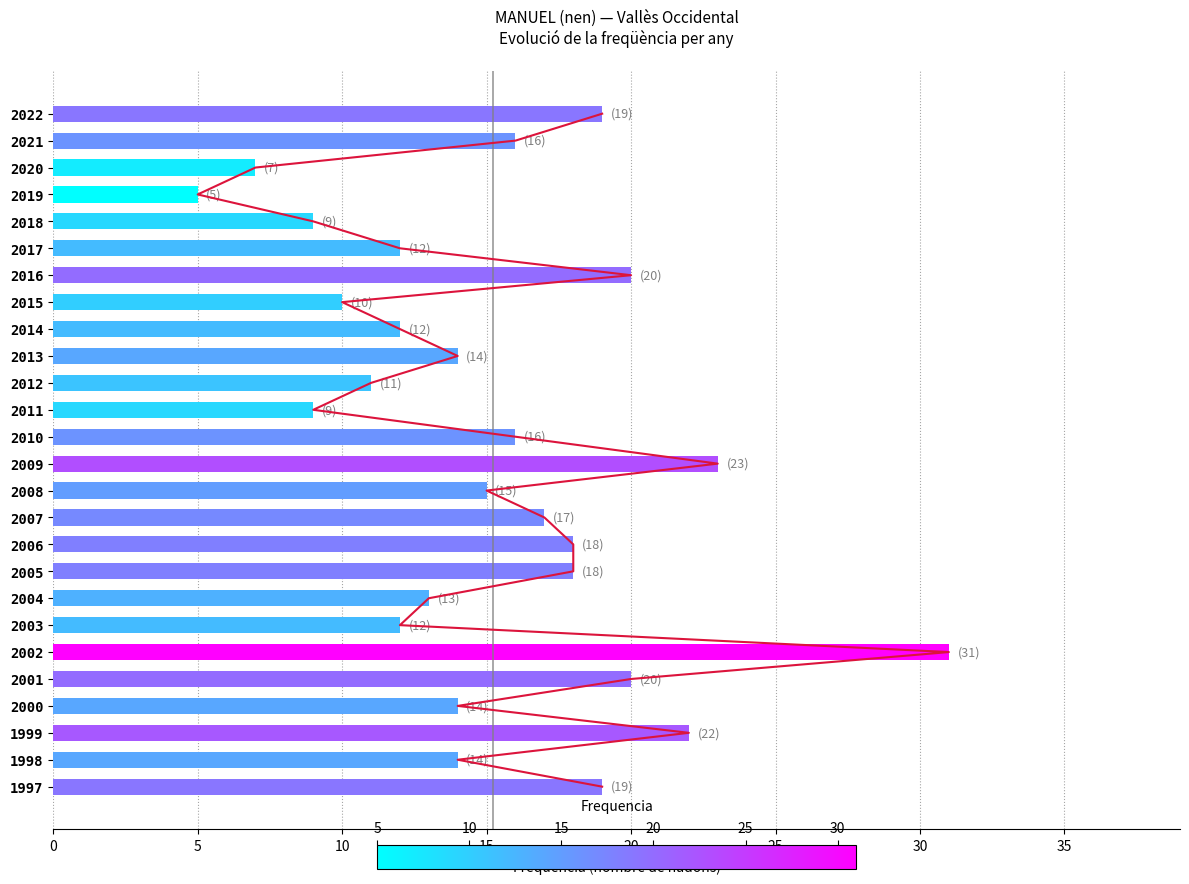

Between 2015 and 1999, which is larger?

1999